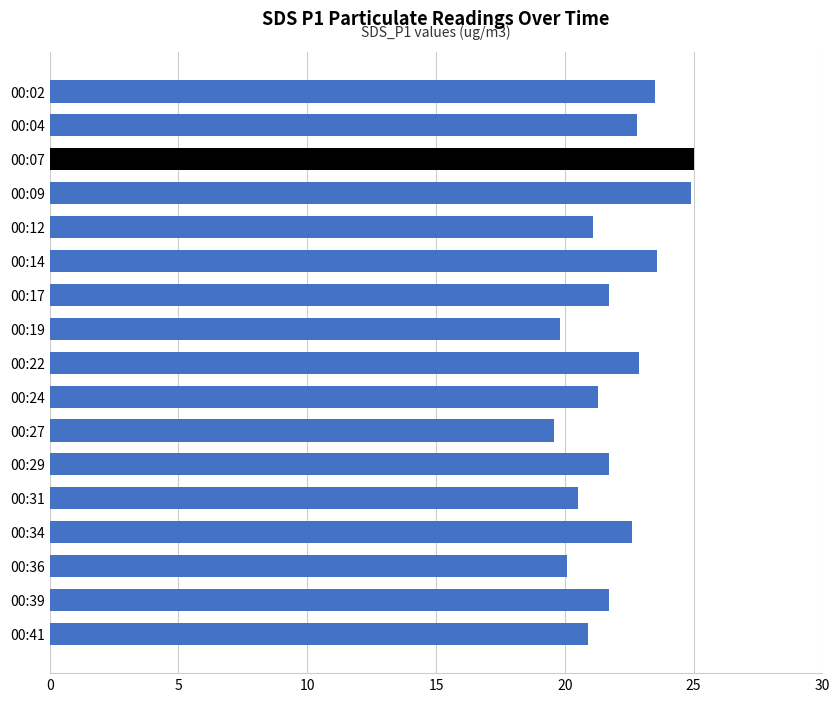

What is the value of the 7th bar from the top?

21.7